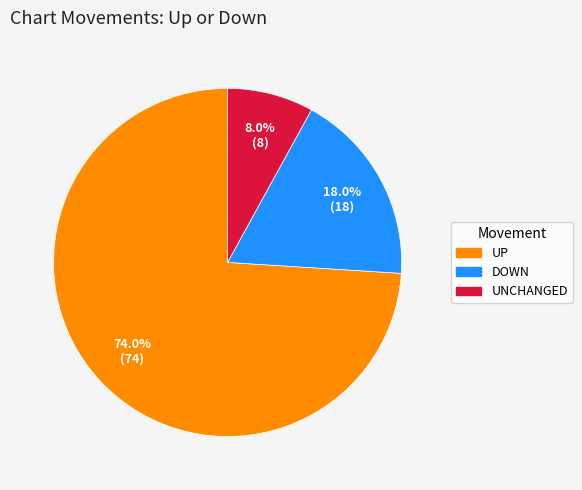

Is there a majority slice in this chart?

Yes